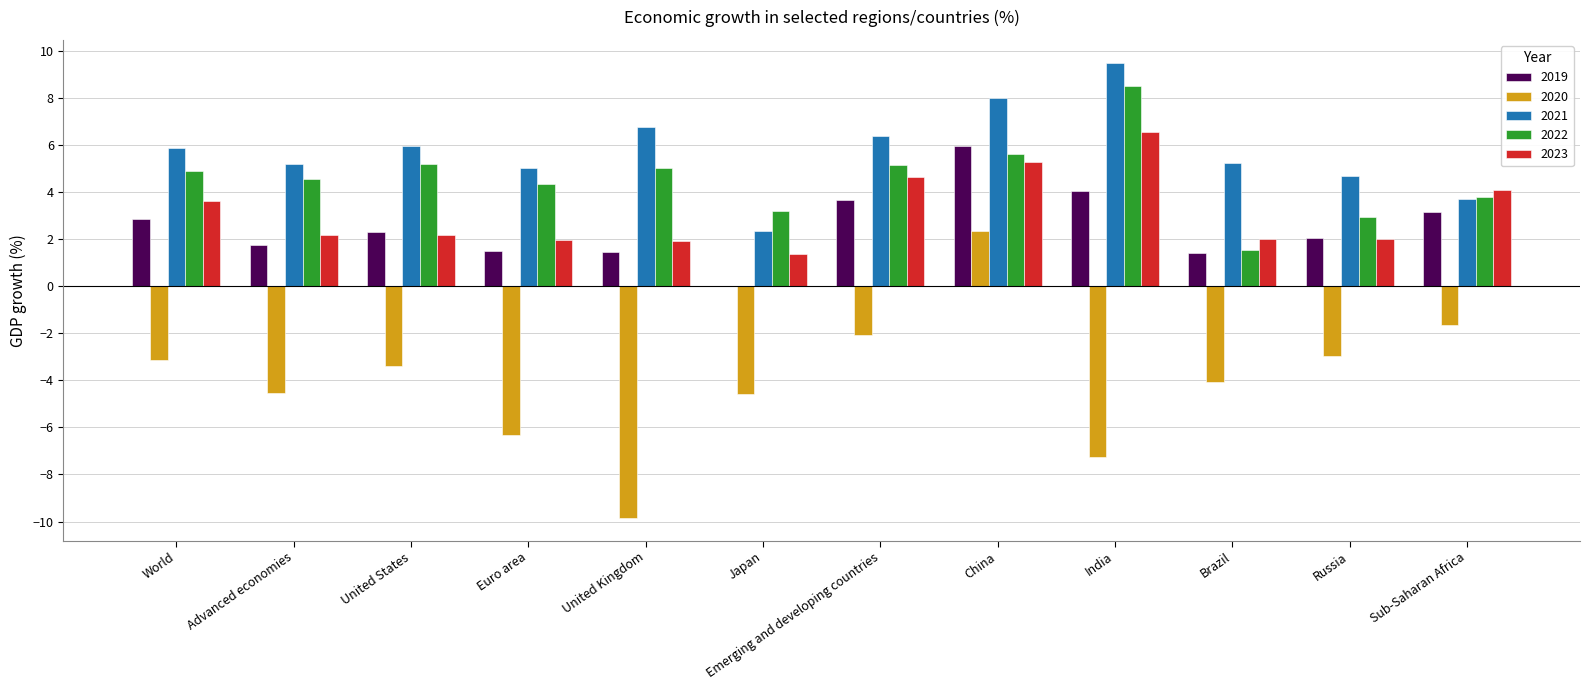

Are the bars horizontal?

No